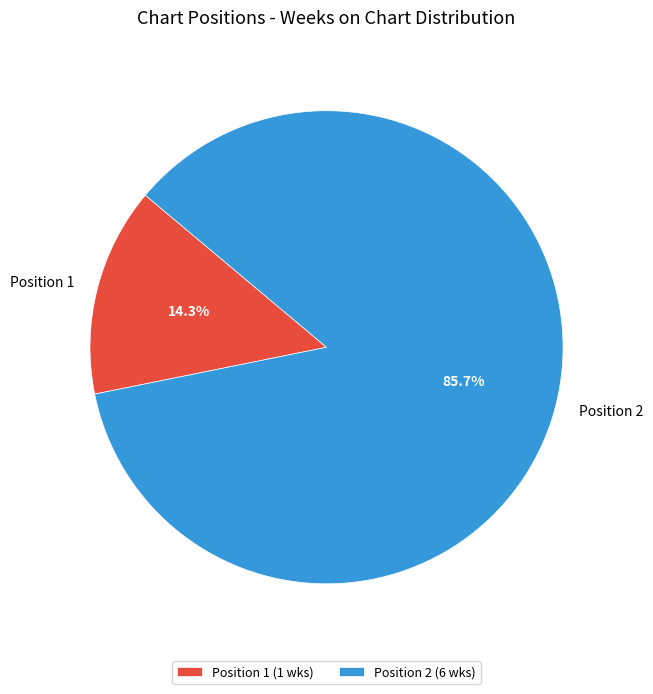

Which category has the biggest portion of the pie?

Position 2